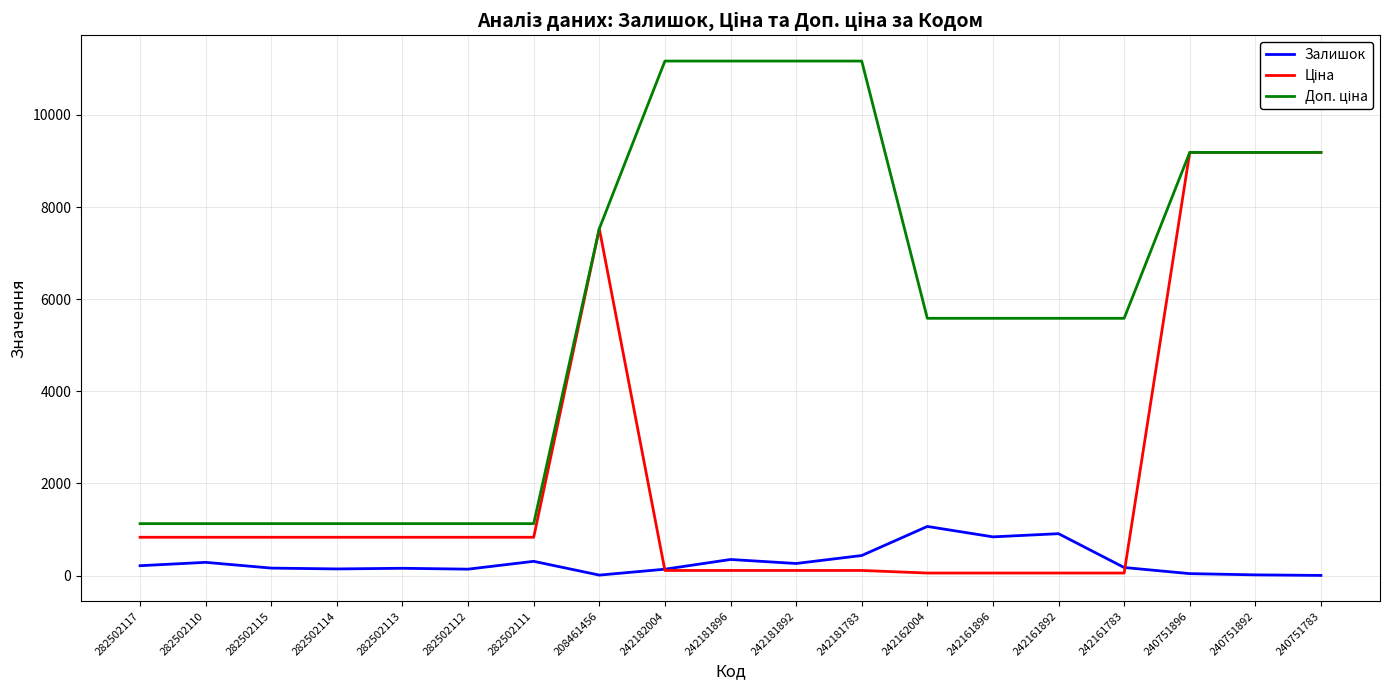

What is the maximum value shown in the chart?

11169.0